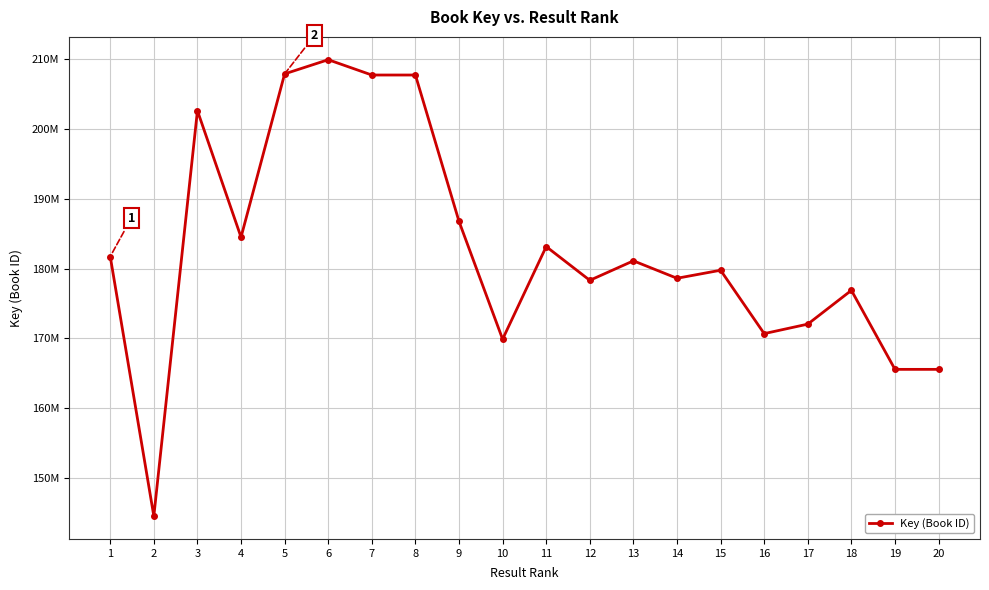

What is the smallest value displayed?

144534903